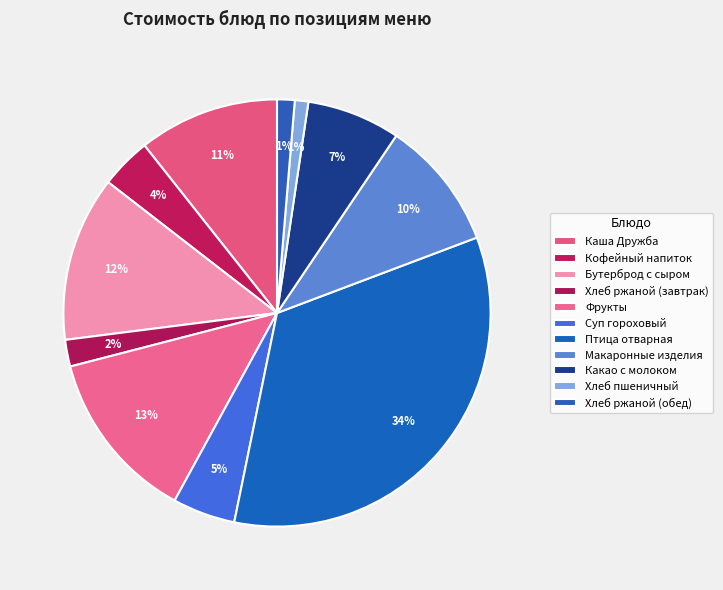

Which category has the biggest portion of the pie?

Птица отварная